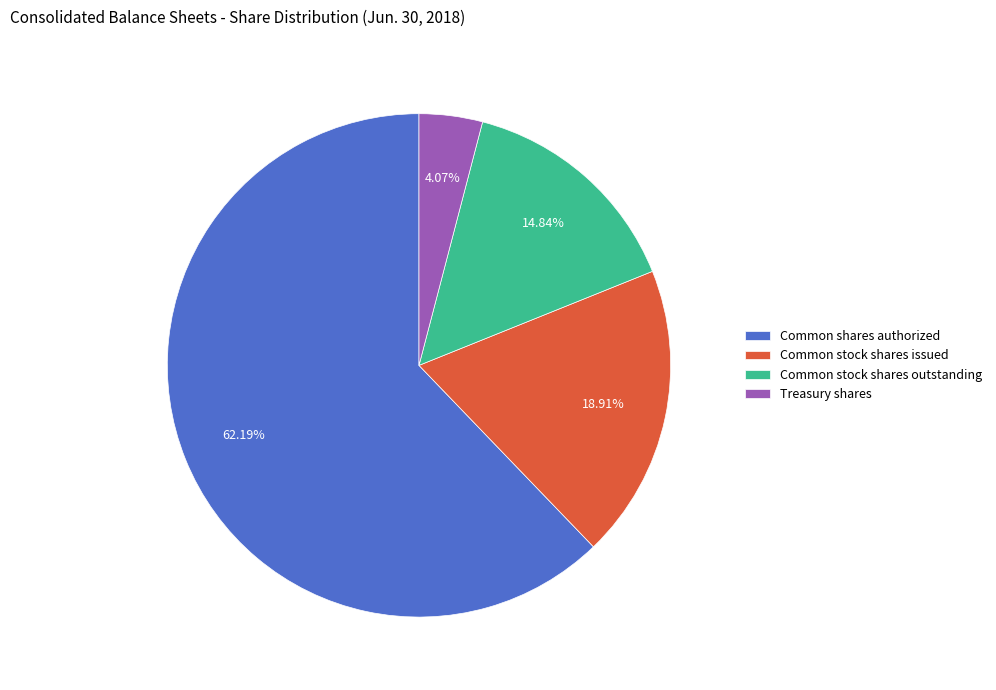

Rank the categories by value from lowest to highest.

Treasury shares, Common stock shares outstanding, Common stock shares issued, Common shares authorized